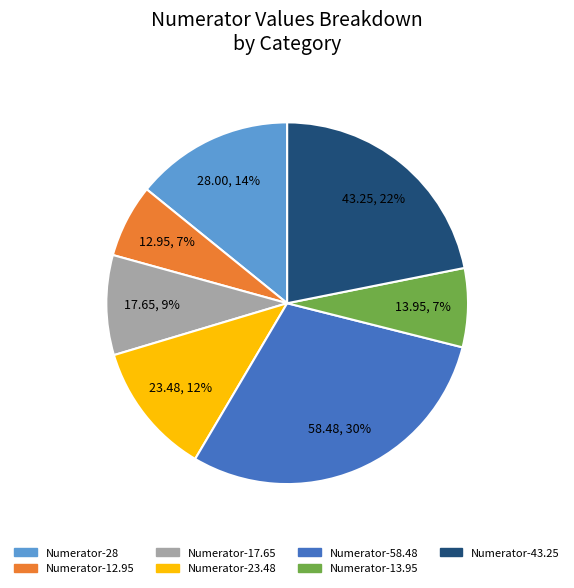

Which has a higher value, Numerator-12.95 or Numerator-58.48?

Numerator-58.48